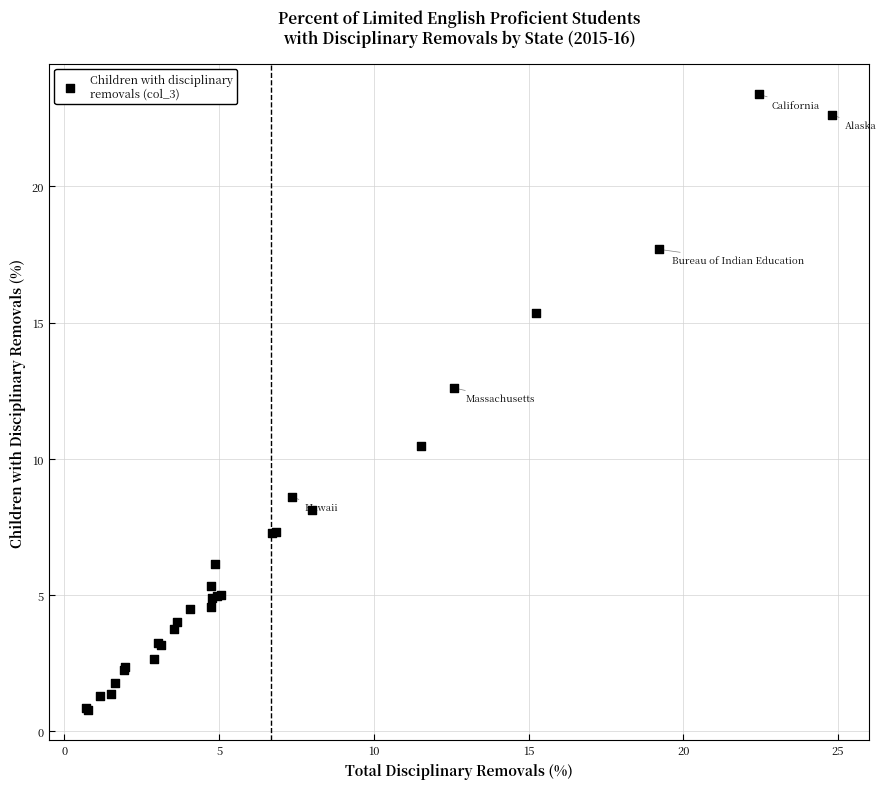

What Y value in the scatter plot is closest to 12?

12.6